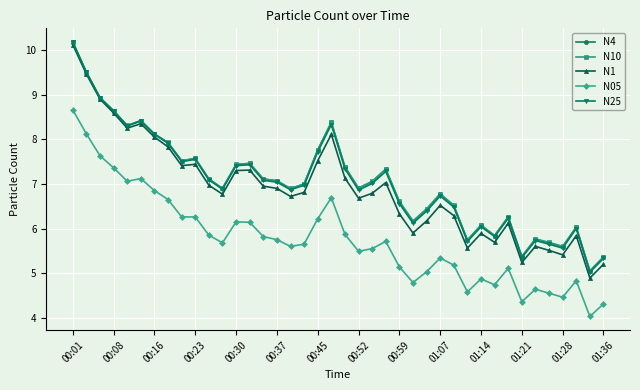

True or false: N05 and N10 cross at least once.

False